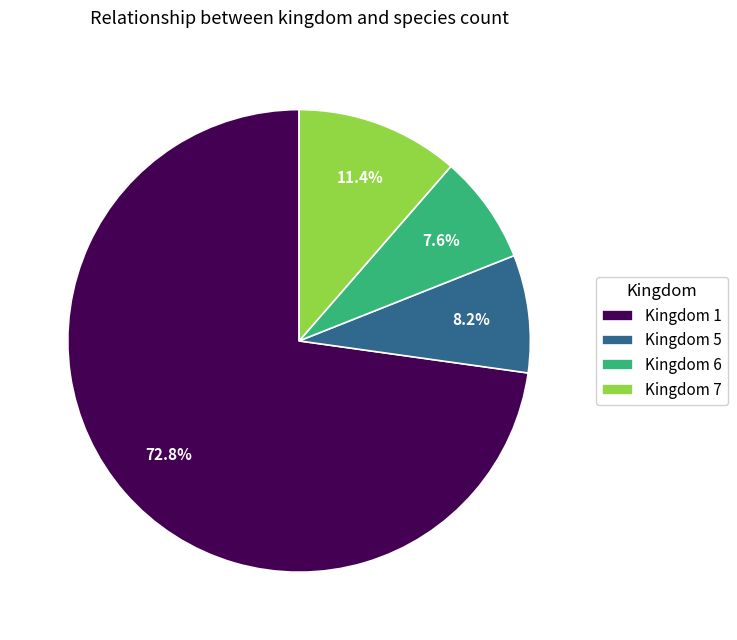

Which slice is the smallest?

Kingdom 6